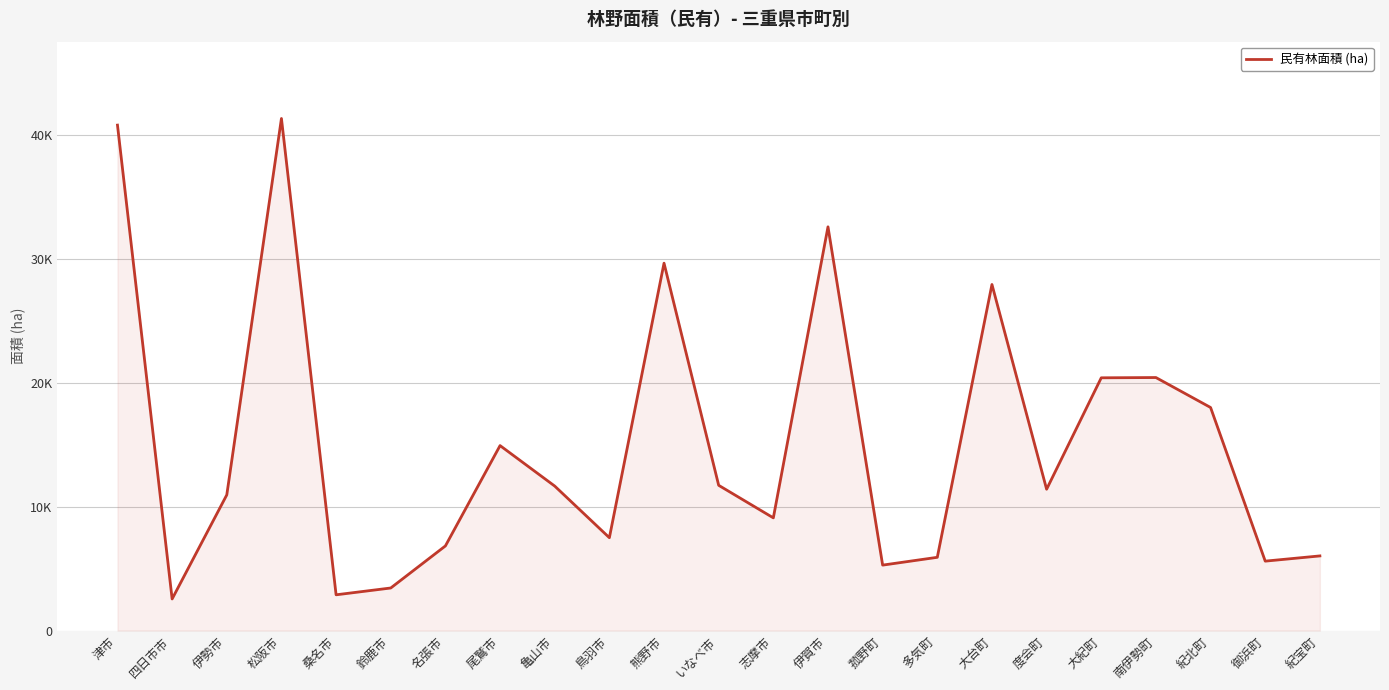

Which category has the lowest value across all series?

四日市市